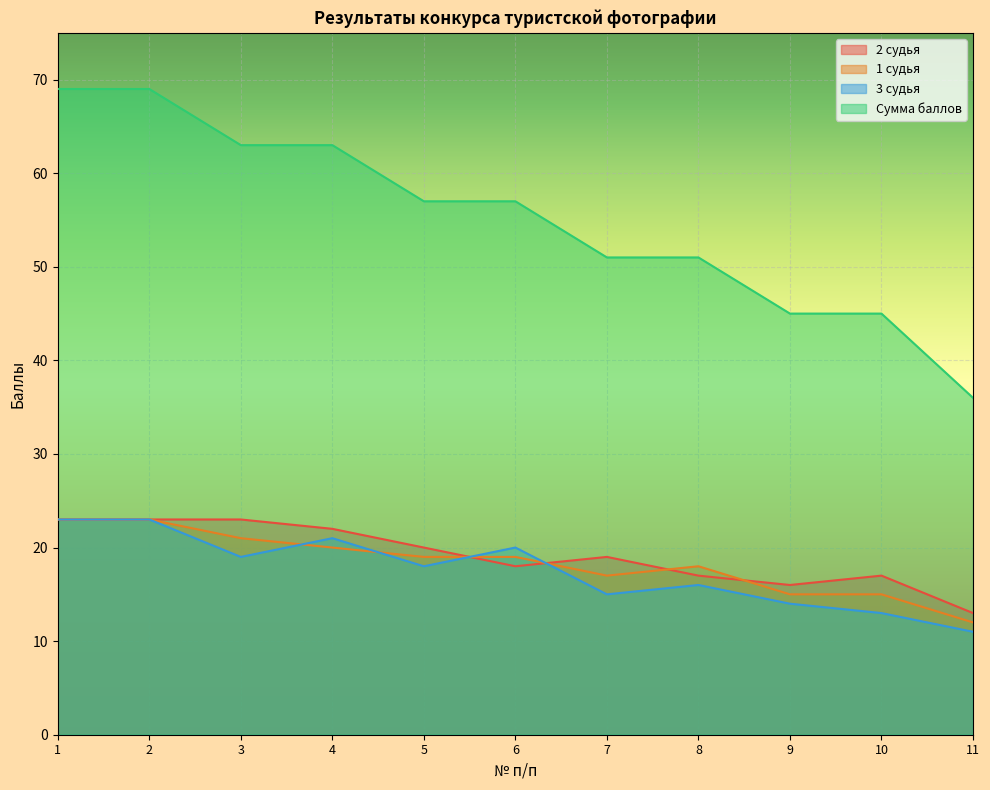

Does the chart display data point markers on the line(s)?

No